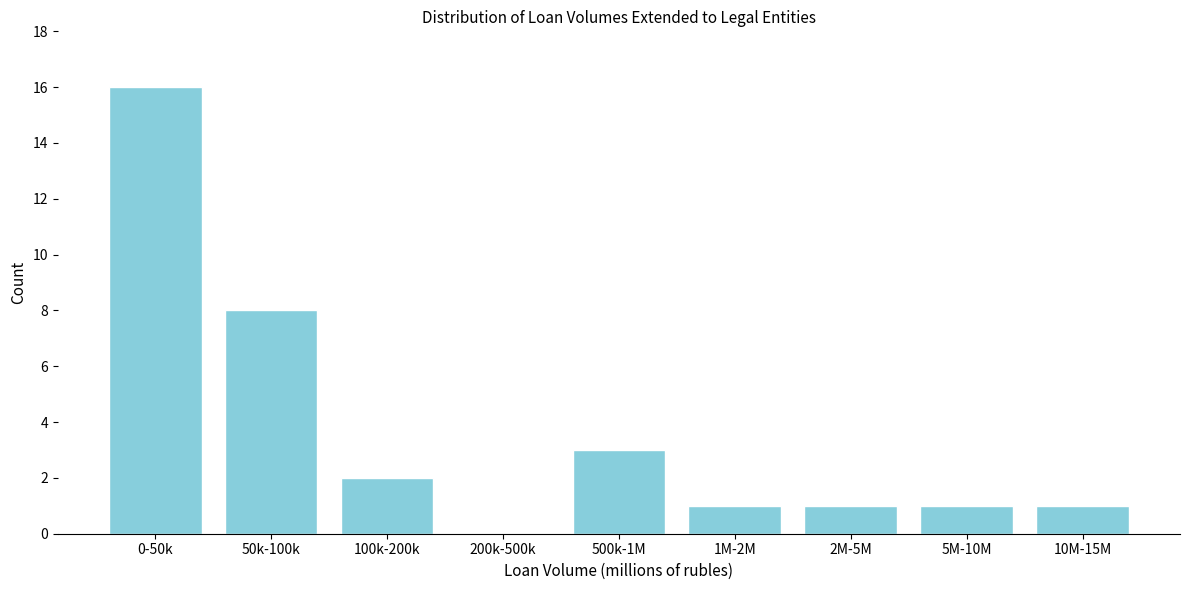

Reading left to right, extract all data points from this chart.

0-50k=16	50k-100k=8	100k-200k=2	200k-500k=0	500k-1M=3	1M-2M=1	2M-5M=1	5M-10M=1	10M-15M=1